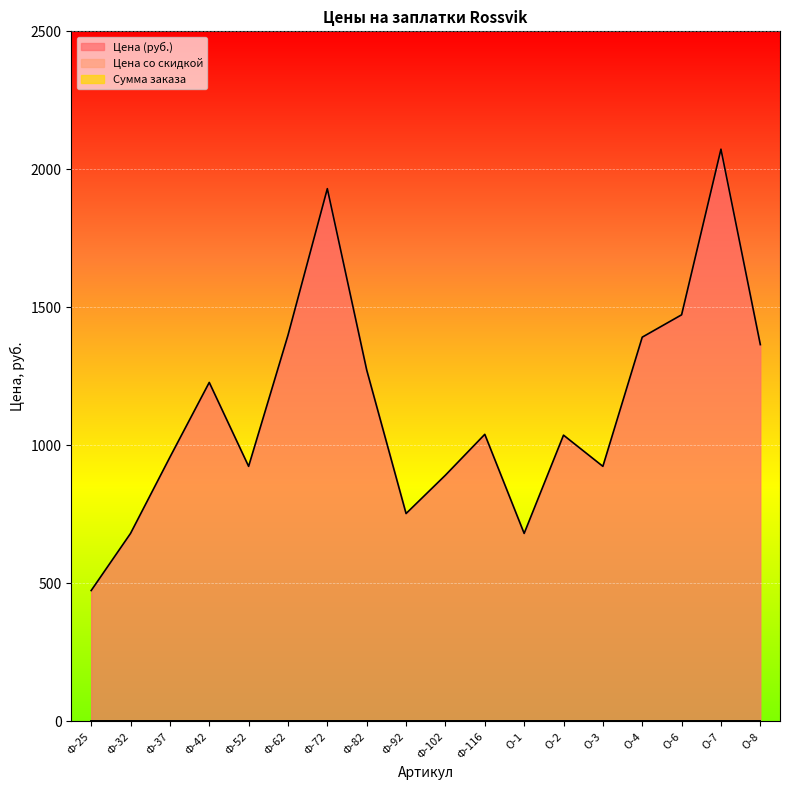

True or false: Цена со скидкой and Цена (руб.) cross at least once.

False